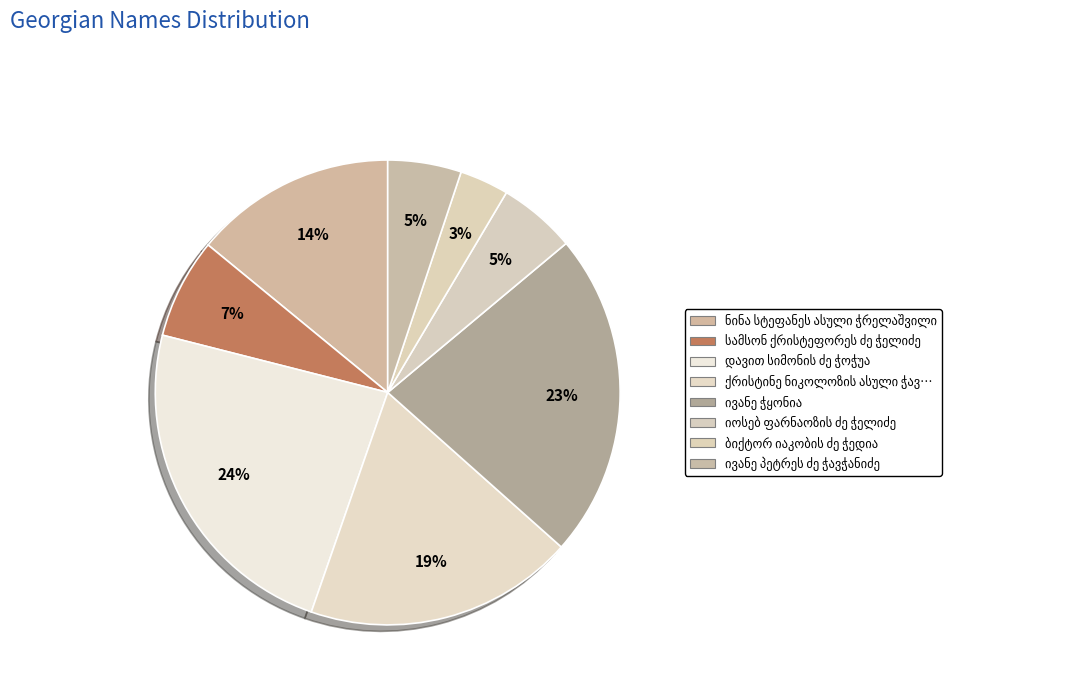

Count the number of slices in the pie.

8